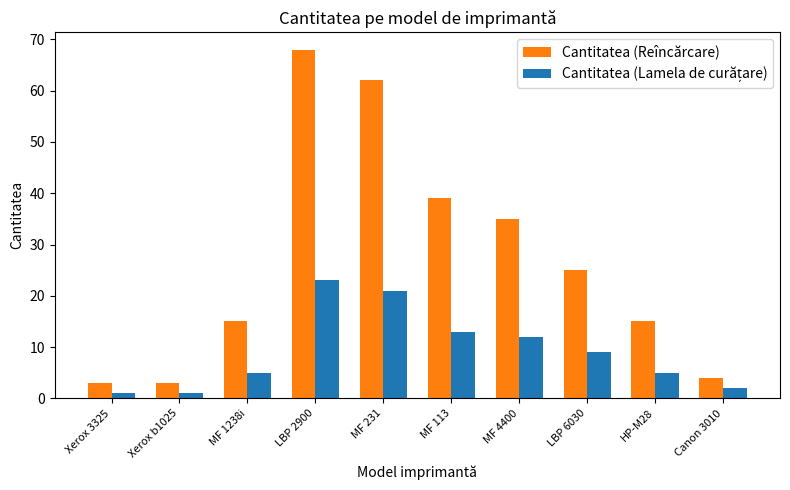

Which series has the widest spread of values?

Cantitatea (Reîncărcare)